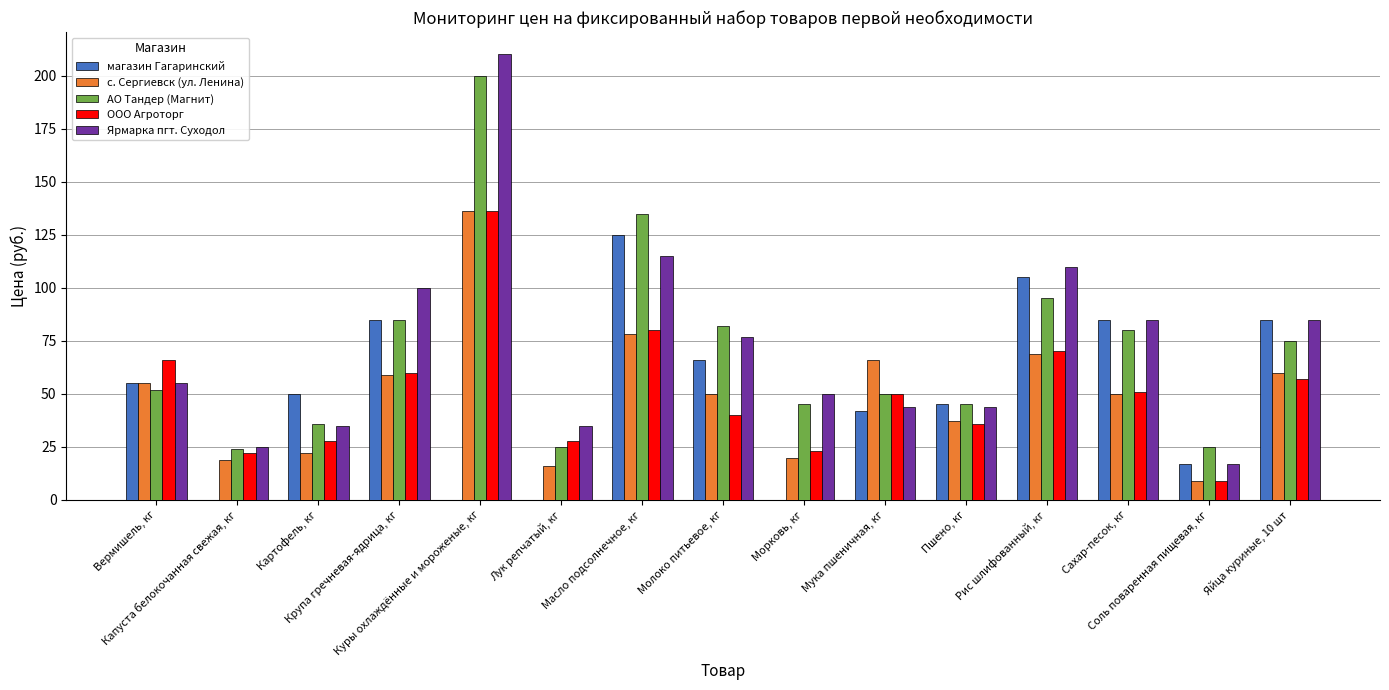

Reading left to right, what are all the values shown in this chart?

магазин Гагаринский: Вермишель, кг=55	Капуста белокочанная свежая, кг=0	Картофель, кг=50	Крупа гречневая-ядрица, кг=85	Куры охлаждённые и мороженые, кг=0	Лук репчатый, кг=0	Масло подсолнечное, кг=125	Молоко питьевое, кг=66	Морковь, кг=0	Мука пшеничная, кг=42	Пшено, кг=45	Рис шлифованный, кг=105	Сахар-песок, кг=85	Соль поваренная пищевая, кг=17	Яйца куриные, 10 шт=85
с. Сергиевск (ул. Ленина): Вермишель, кг=55	Капуста белокочанная свежая, кг=19	Картофель, кг=22	Крупа гречневая-ядрица, кг=59	Куры охлаждённые и мороженые, кг=136	Лук репчатый, кг=16	Масло подсолнечное, кг=78	Молоко питьевое, кг=50	Морковь, кг=20	Мука пшеничная, кг=66	Пшено, кг=37	Рис шлифованный, кг=69	Сахар-песок, кг=50	Соль поваренная пищевая, кг=9	Яйца куриные, 10 шт=60
АО Тандер (Магнит): Вермишель, кг=52	Капуста белокочанная свежая, кг=24	Картофель, кг=36	Крупа гречневая-ядрица, кг=85	Куры охлаждённые и мороженые, кг=200	Лук репчатый, кг=25	Масло подсолнечное, кг=135	Молоко питьевое, кг=82	Морковь, кг=45	Мука пшеничная, кг=50	Пшено, кг=45	Рис шлифованный, кг=95	Сахар-песок, кг=80	Соль поваренная пищевая, кг=25	Яйца куриные, 10 шт=75
ООО Агроторг: Вермишель, кг=66	Капуста белокочанная свежая, кг=22	Картофель, кг=28	Крупа гречневая-ядрица, кг=60	Куры охлаждённые и мороженые, кг=136	Лук репчатый, кг=28	Масло подсолнечное, кг=80	Молоко питьевое, кг=40	Морковь, кг=23	Мука пшеничная, кг=50	Пшено, кг=36	Рис шлифованный, кг=70	Сахар-песок, кг=51	Соль поваренная пищевая, кг=9	Яйца куриные, 10 шт=57
Ярмарка пгт. Суходол: Вермишель, кг=55	Капуста белокочанная свежая, кг=25	Картофель, кг=35	Крупа гречневая-ядрица, кг=100	Куры охлаждённые и мороженые, кг=210	Лук репчатый, кг=35	Масло подсолнечное, кг=115	Молоко питьевое, кг=77	Морковь, кг=50	Мука пшеничная, кг=44	Пшено, кг=44	Рис шлифованный, кг=110	Сахар-песок, кг=85	Соль поваренная пищевая, кг=17	Яйца куриные, 10 шт=85